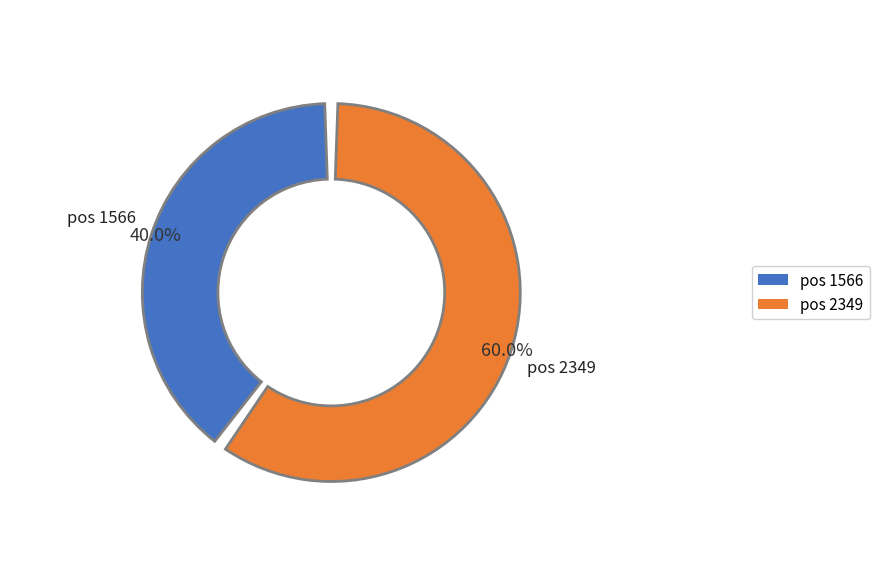

Which has a higher value, 1566 or 2349?

2349